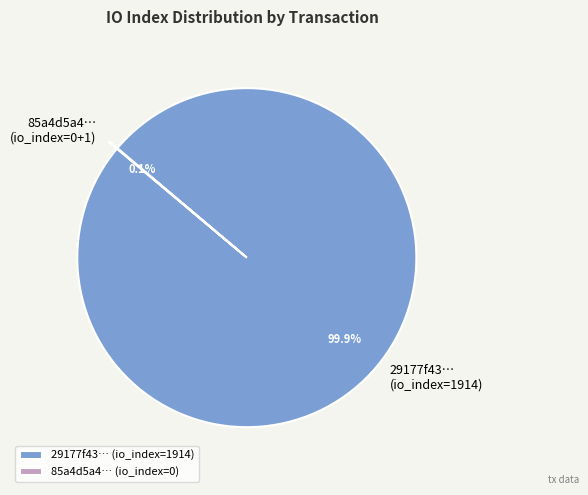

Which category accounts for the majority?

29177f43… (io_index=1914)